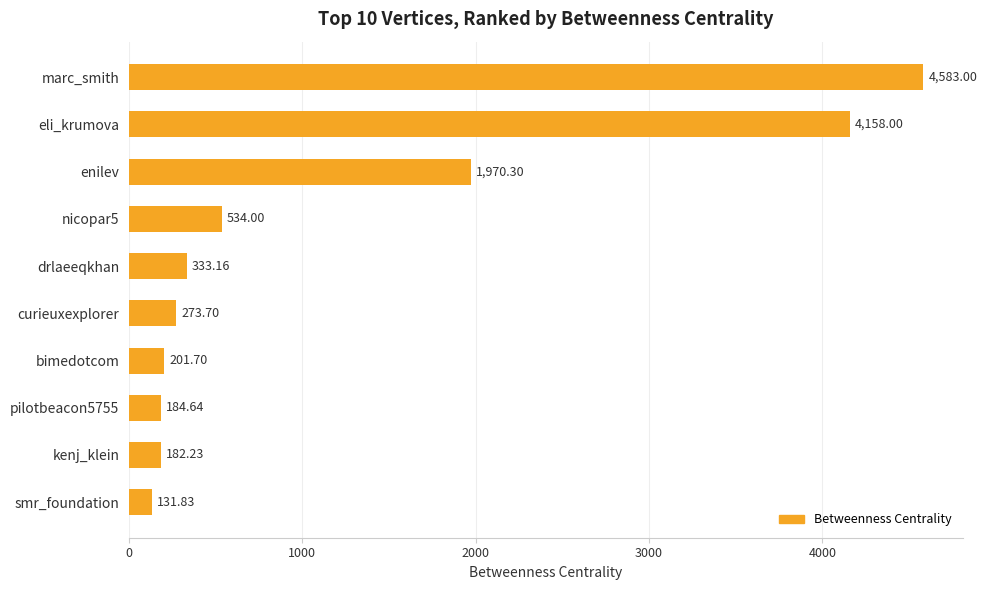

At which category does the chart reach its minimum across all series?

smr_foundation